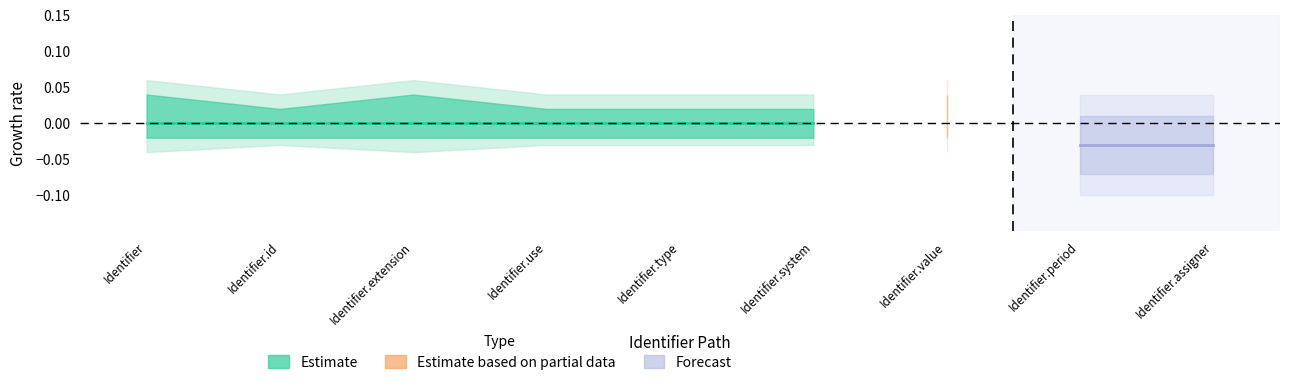

What is the label of the 1st point from the left?

Identifier